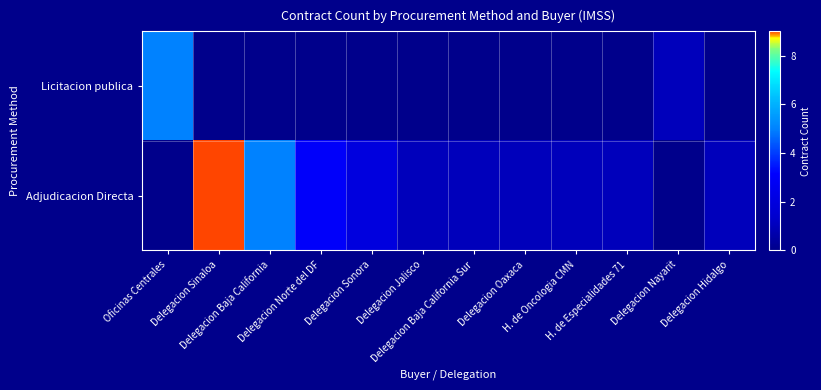

Which has a higher value, Delegacion Jalisco or Oficinas Centrales?

Oficinas Centrales